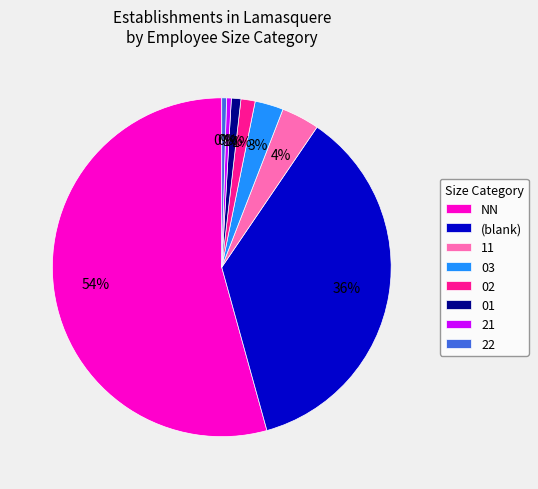

To the nearest percent, what is the difference between the 03 and 11 slice percentages?

1%